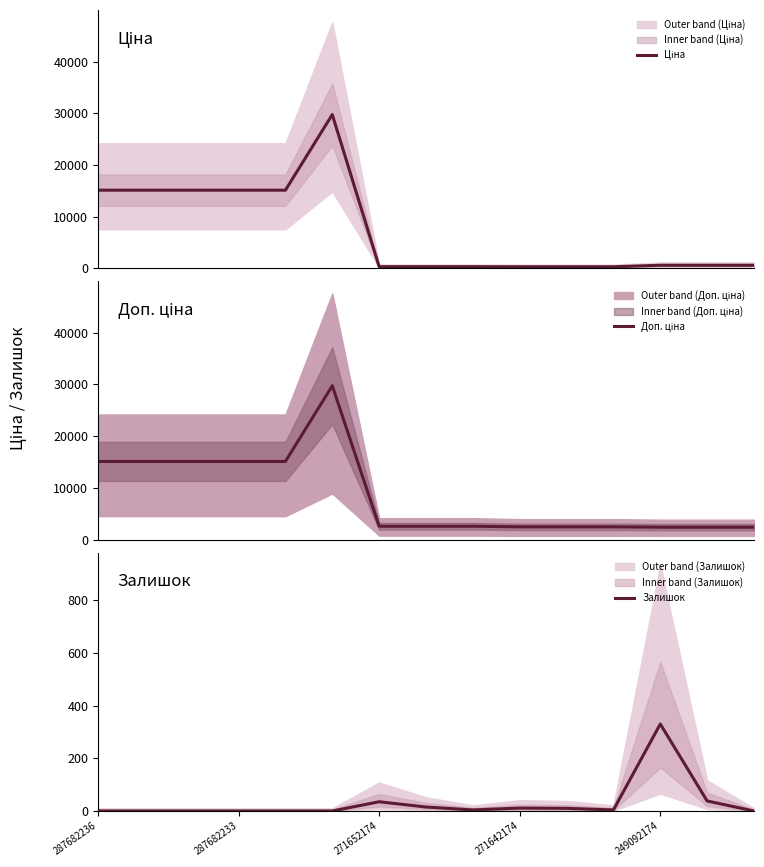

What is the sum of all Доп. ціна values?

127833.9